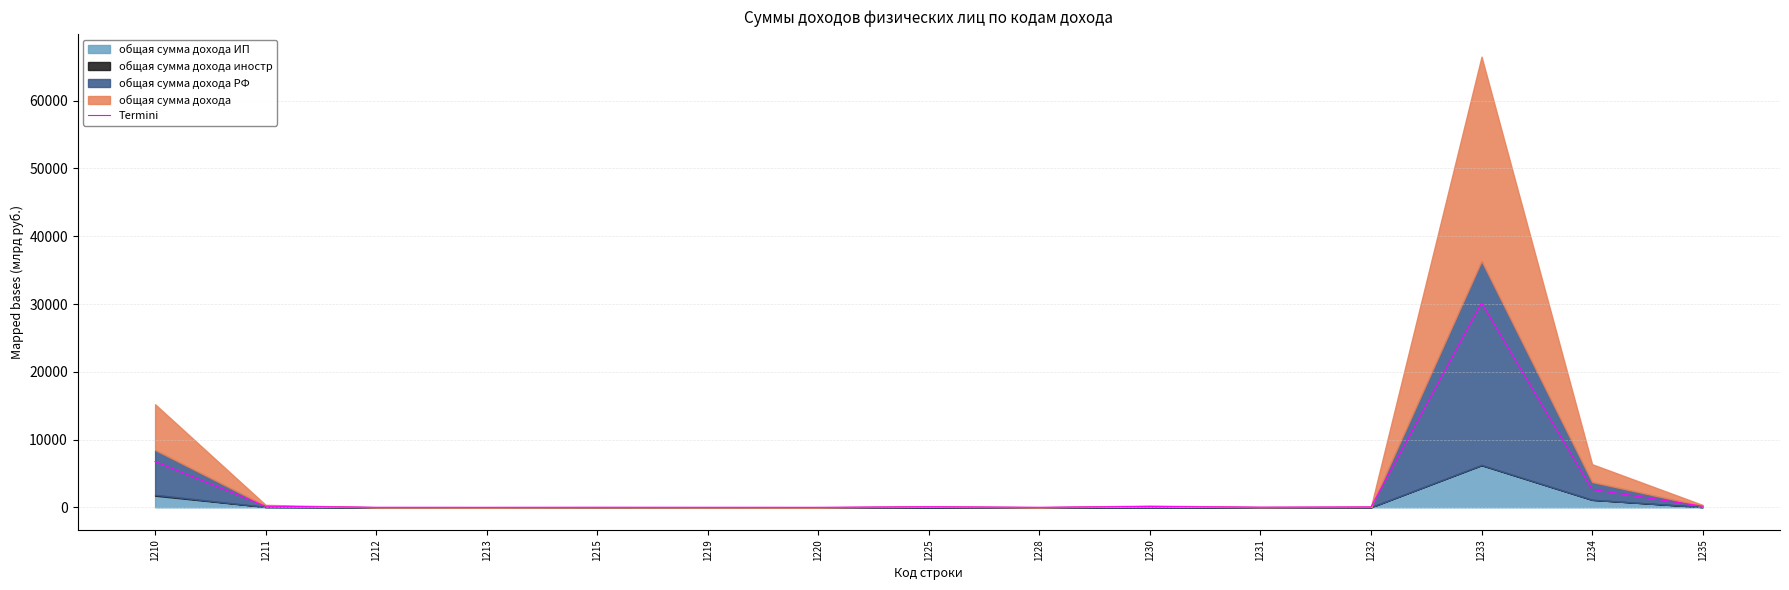

At which label does the data first exceed 48?

1210